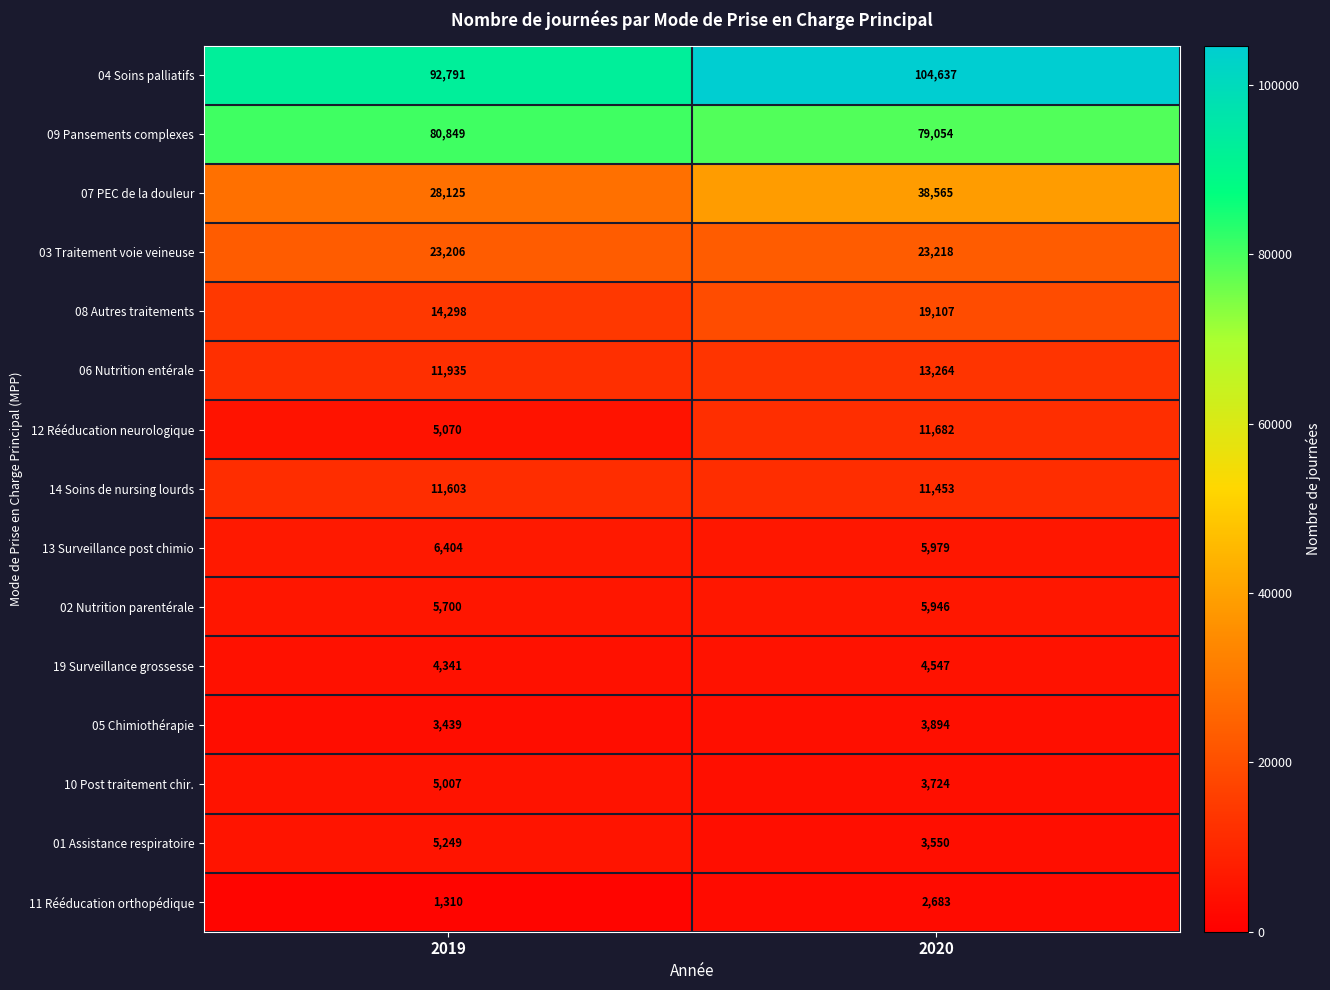

What is the difference between the maximum and minimum values in the 04 Soins palliatifs series?

11846